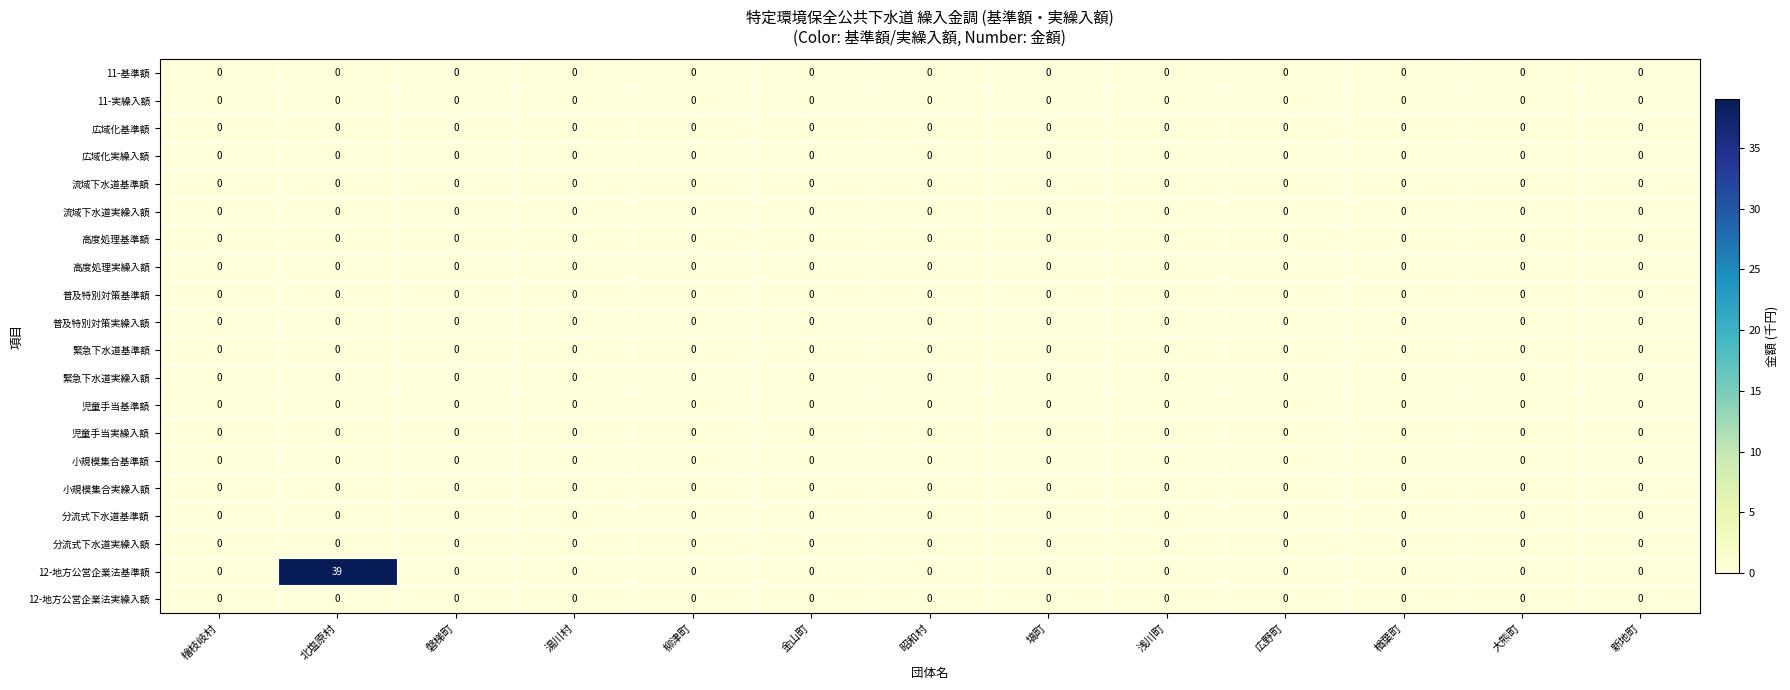

Is it true that 12-地方公営企業法基準額 equals -15 at 浅川町?

False